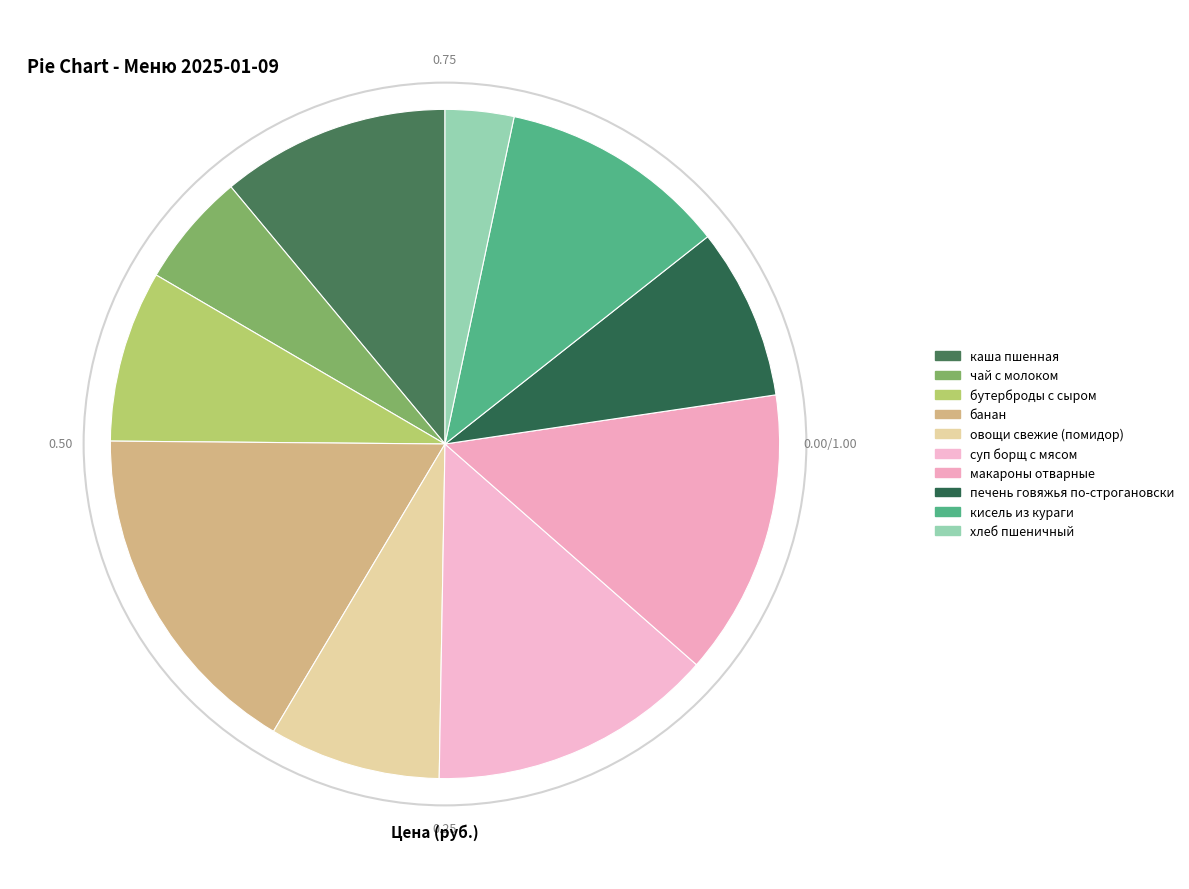

To the nearest percent, what percentage of the pie is макароны отварные?

14%